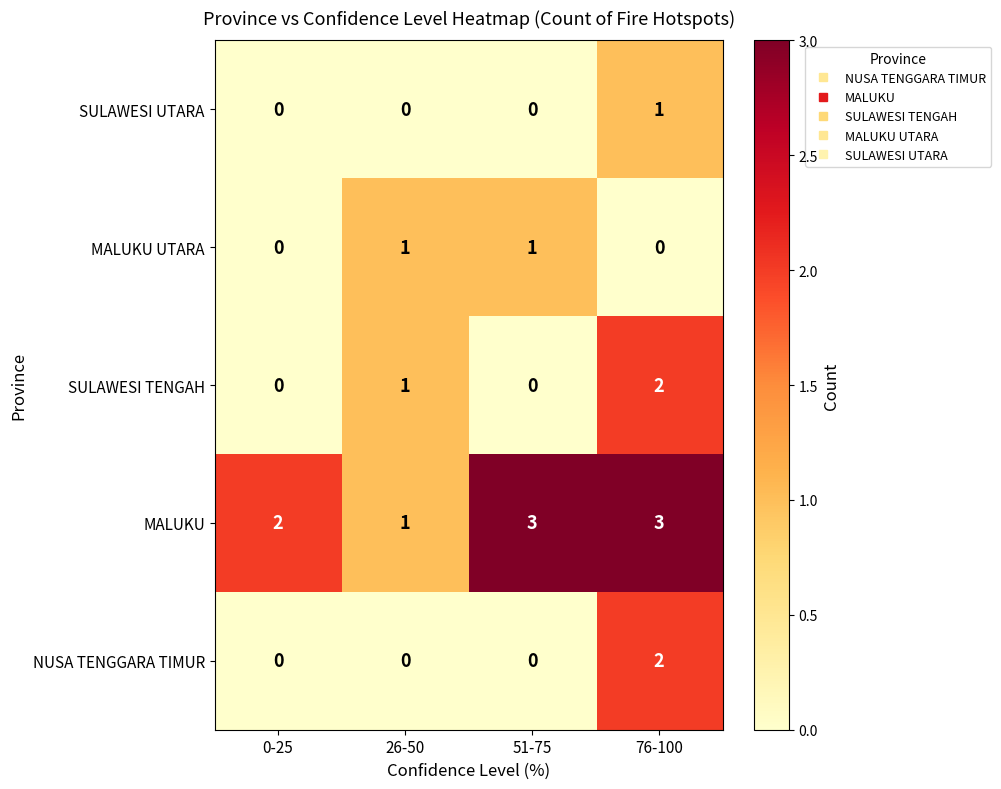

True or false: MALUKU UTARA has a value of 0 at 76-100.

True